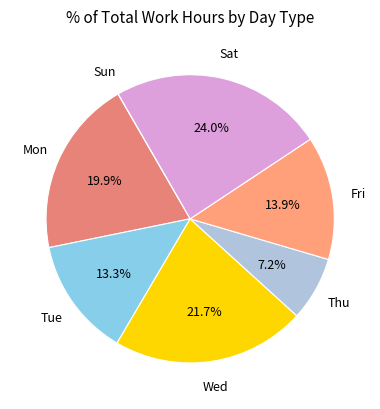

Which slice is the largest?

Sat